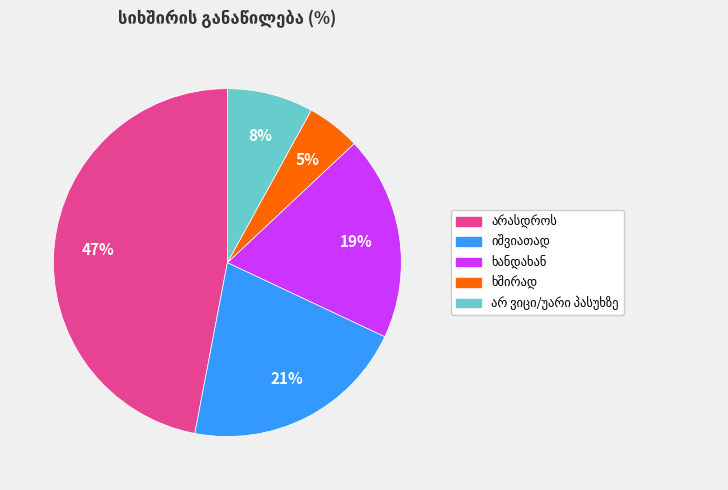

To the nearest percent, what is the average slice percentage?

20%